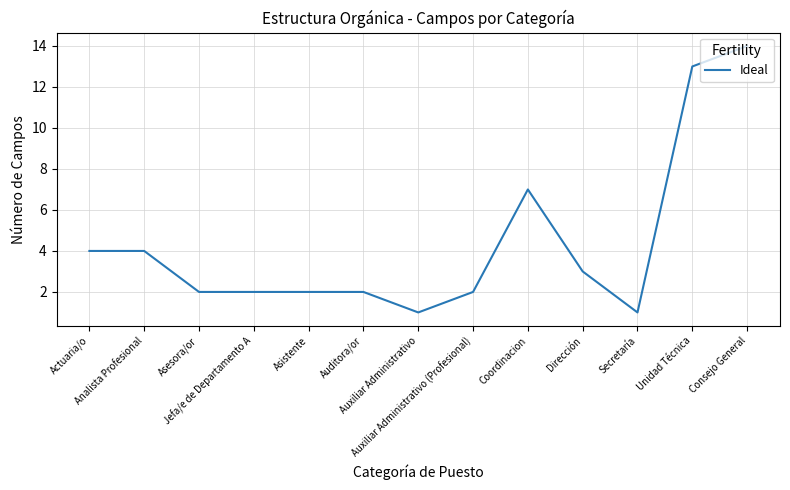

What is the difference between the maximum and minimum values?

13